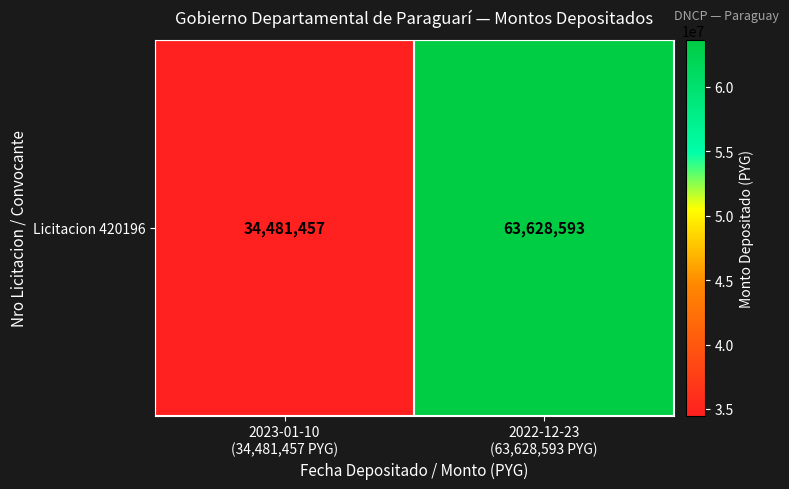

Read the value at 2023-01-10
(34,481,457 PYG), to the nearest 50.

34481450